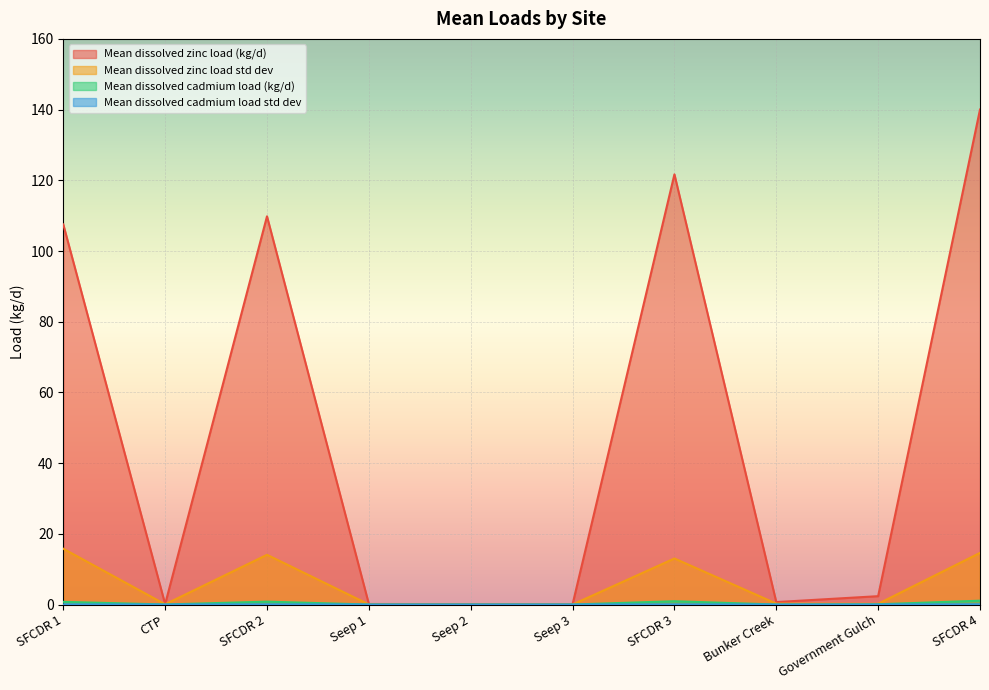

What are all the series names shown in the legend?

Mean dissolved zinc load (kg/d), Mean dissolved zinc load std dev, Mean dissolved cadmium load (kg/d), Mean dissolved cadmium load std dev